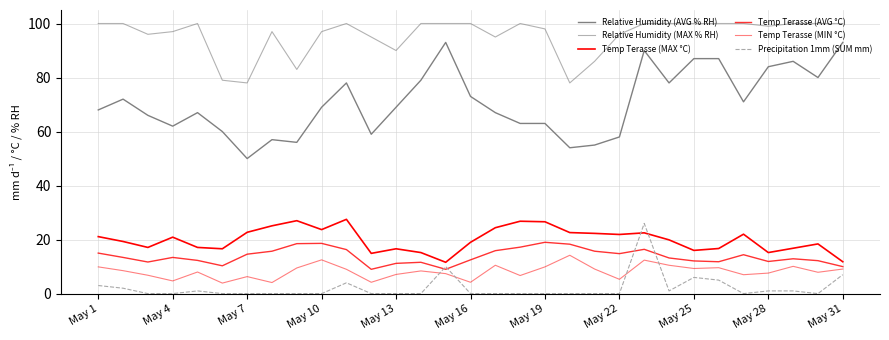

What is the difference between the maximum and minimum values in the Temp Terasse (AVG °C) series?

10.0